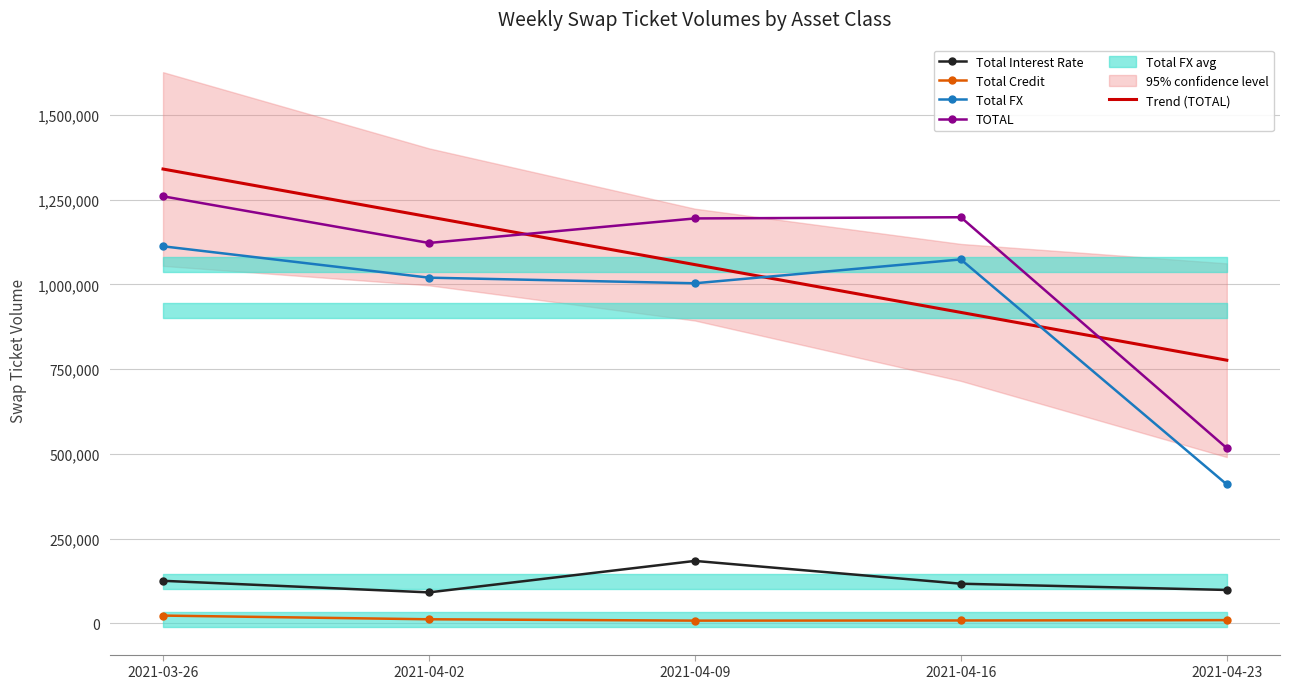

Is it true that Total FX equals 2001426.8 at 2021-03-26?

False